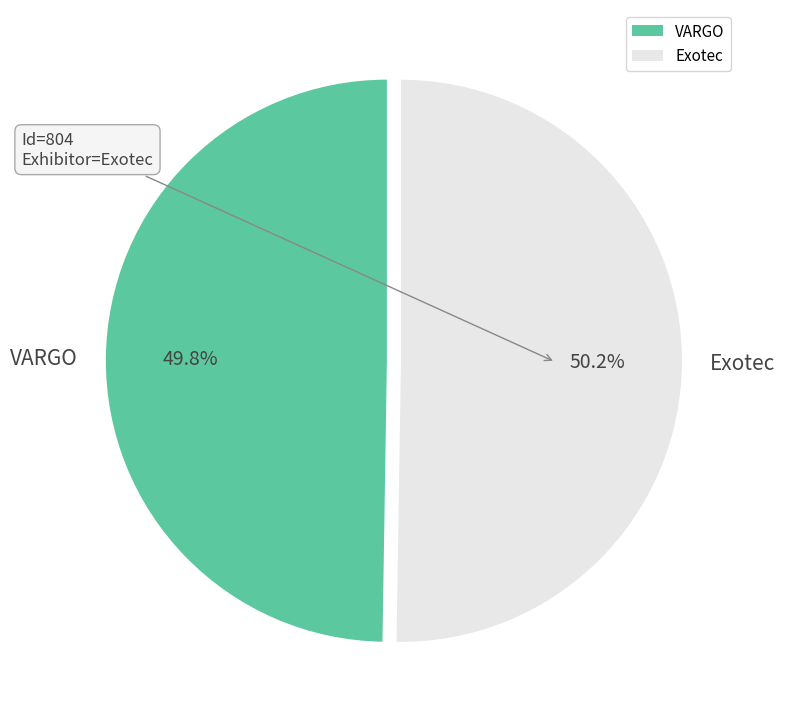

To the nearest percent, what percentage of the pie is Exotec?

50%